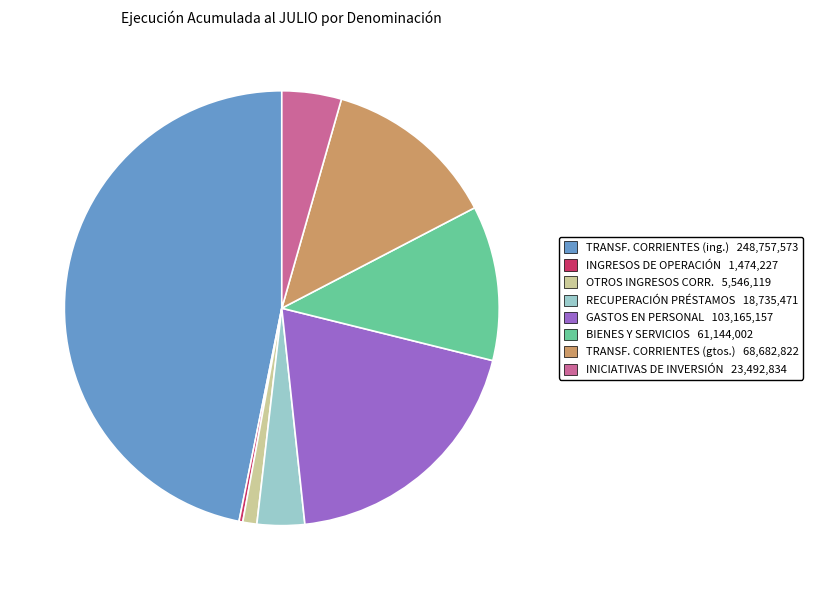

Is there a majority slice in this chart?

No